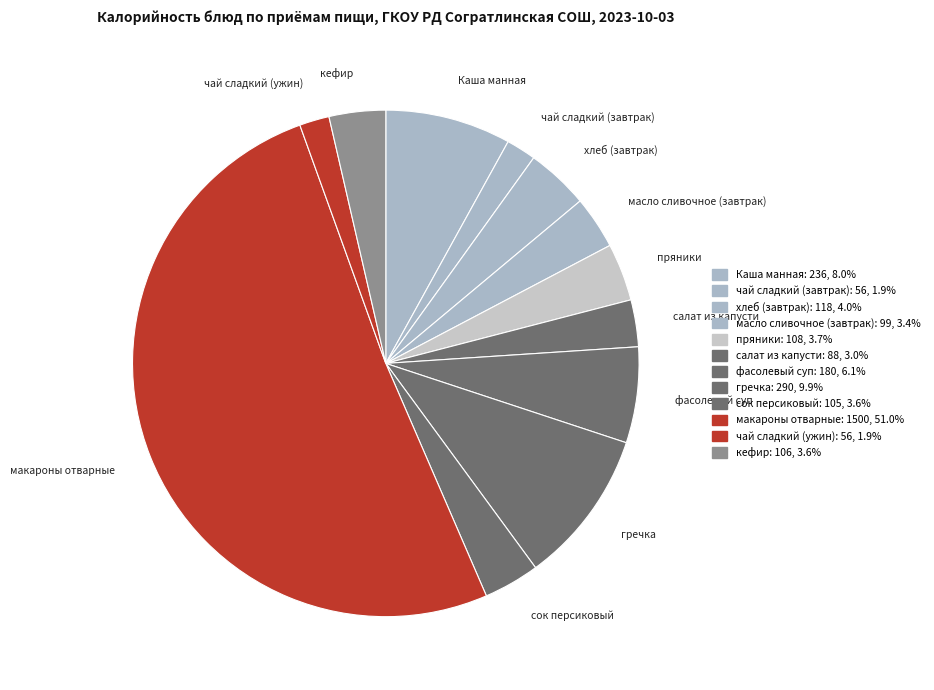

Count the number of slices in the pie.

12